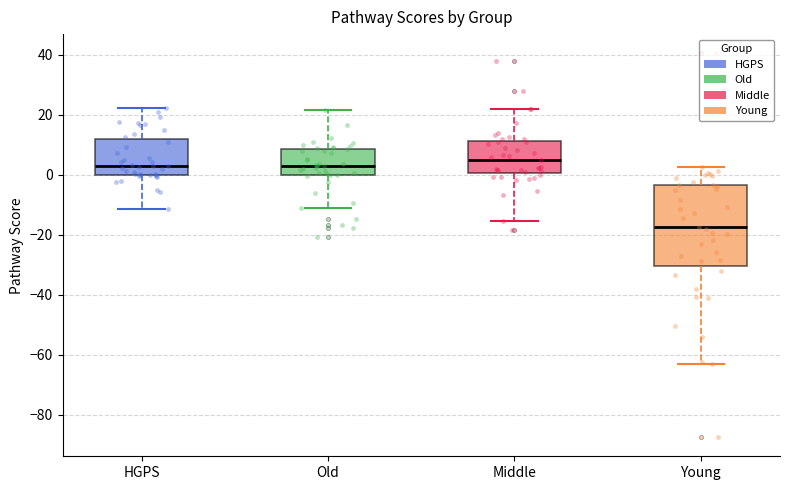

Reading left to right, read every box against the y-axis: the position of its median line, the range the box covers, and the ends of its whiskers. The values are not printed on the chart, so give them approximately, as read against the axis.

HGPS: median 2, box 0 to 12, whiskers -12 to 22
Old: median 2, box 0 to 8, whiskers -12 to 22
Middle: median 4, box 0 to 12, whiskers -16 to 22
Young: median -18, box -30 to -4, whiskers -64 to 2